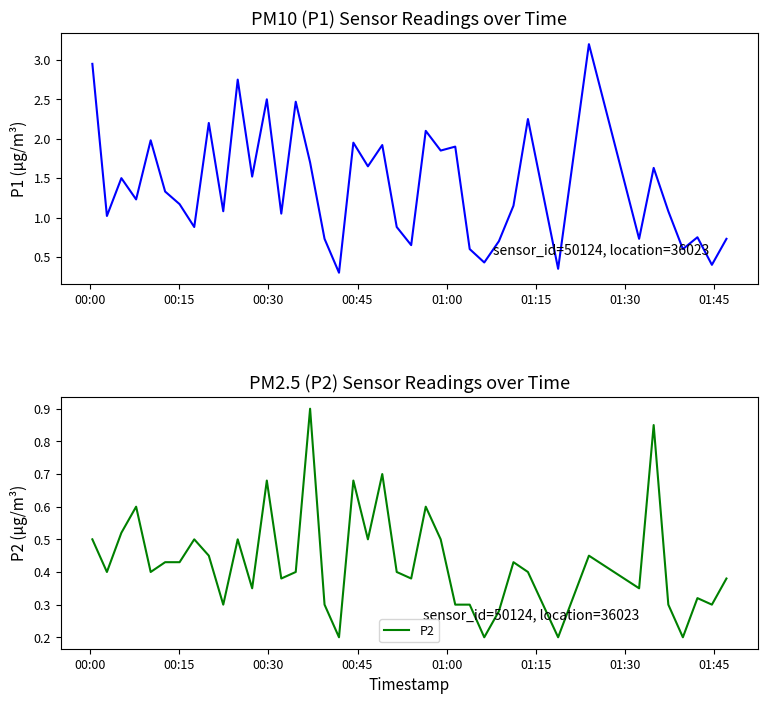

What is the maximum value for P2?

0.9